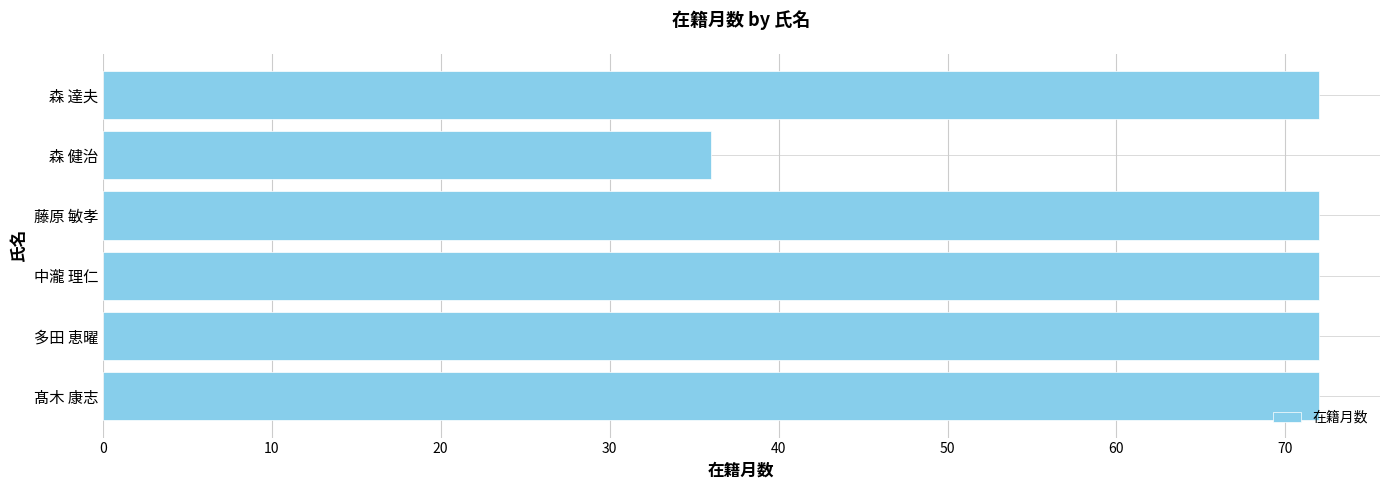

What is the average value?

66